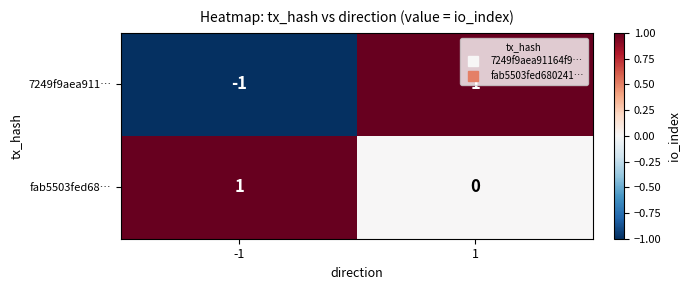

At how many categories does at least one series exceed 0?

2